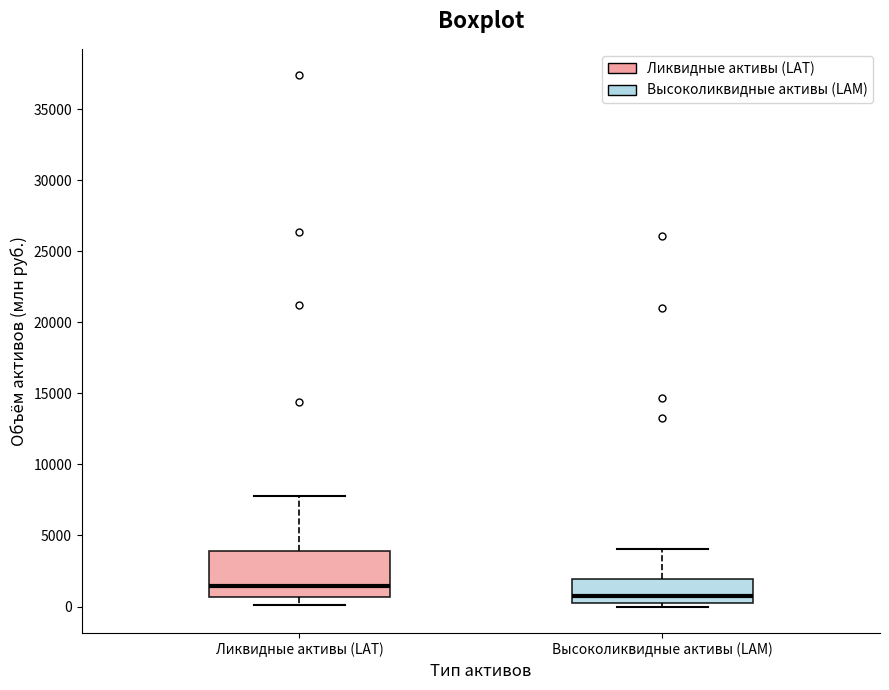

Reading left to right, transcribe this box plot: for each box, give where its median line is, the range the box spans, and where its two whiskers end, as read against the y-axis. The values are not printed on the chart, so give them approximately, as read against the axis.

Ликвидные активы (LAT): median 1500, box 500 to 4000, whiskers 0 to 8000
Высоколиквидные активы (LAM): median 500 (just above the box's lower edge), box 500 to 2000, whiskers 0 to 4000